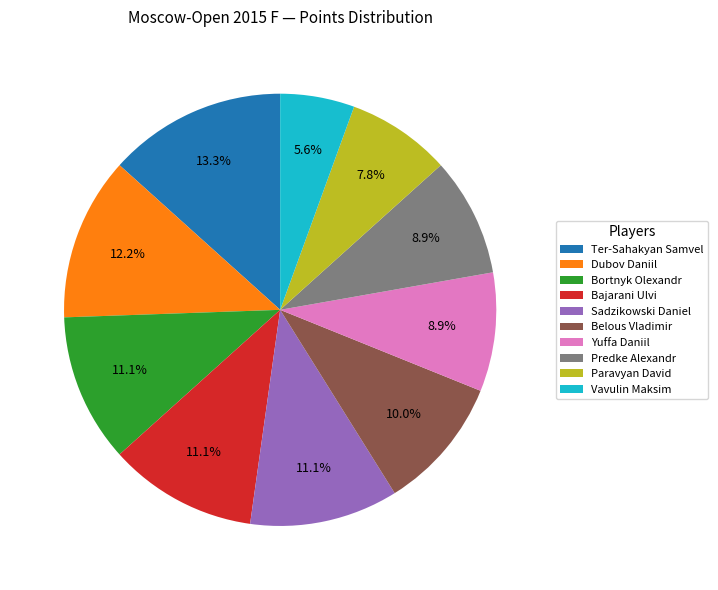

What portion of the pie excludes Dubov Daniil?

87.8%